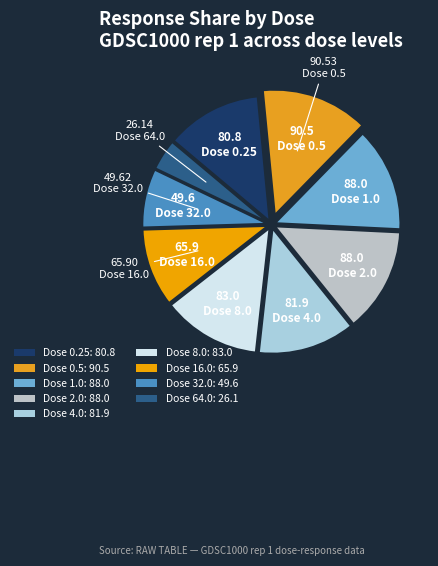

Which category has the smallest portion of the pie?

64.0